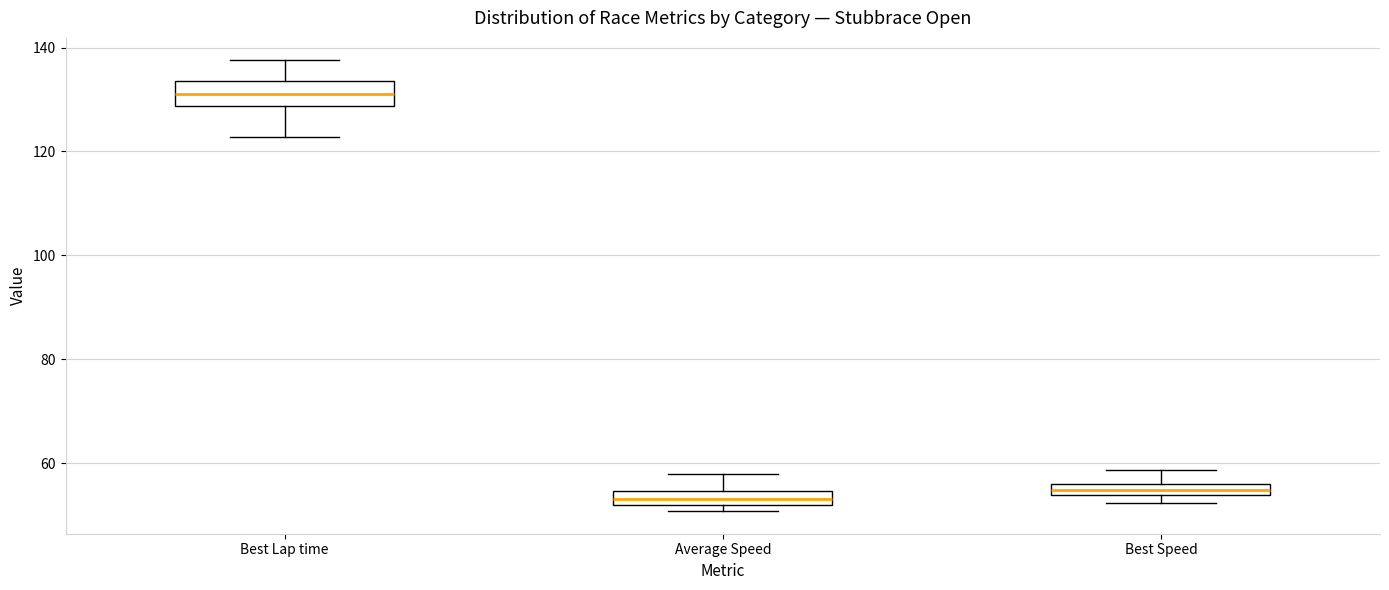

Where does the upper whisker of the box for Best Speed end on the y-axis? The values are not printed on the chart, so give them approximately, as read against the axis.

58